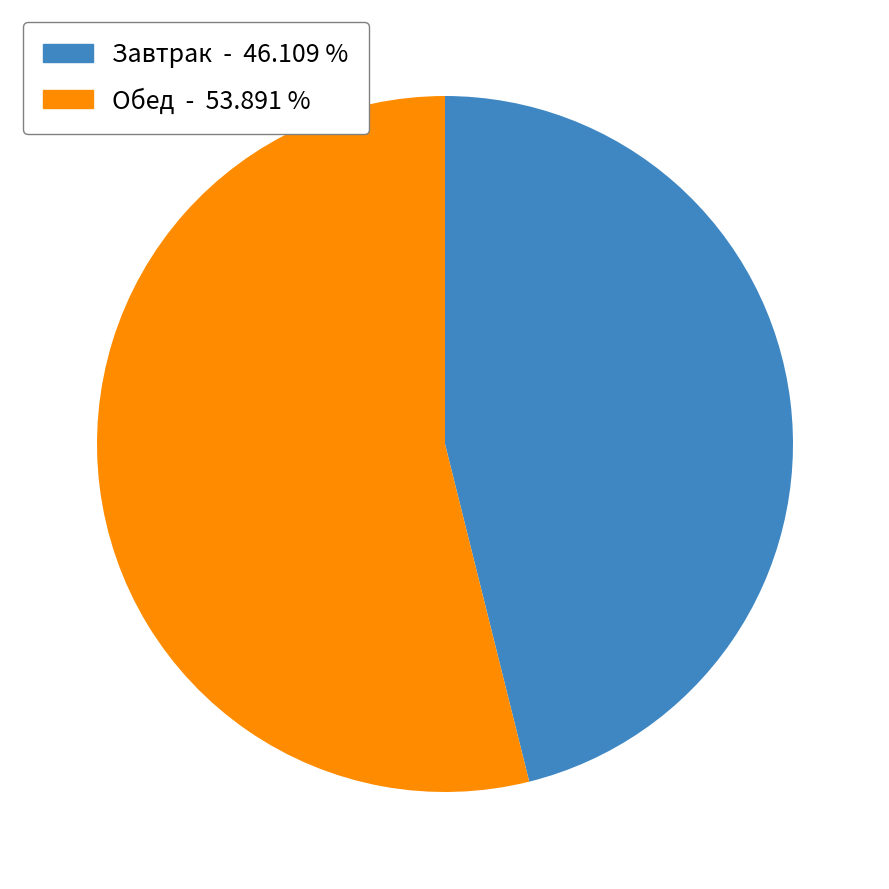

Is there any slice that represents more than half of the pie?

Yes